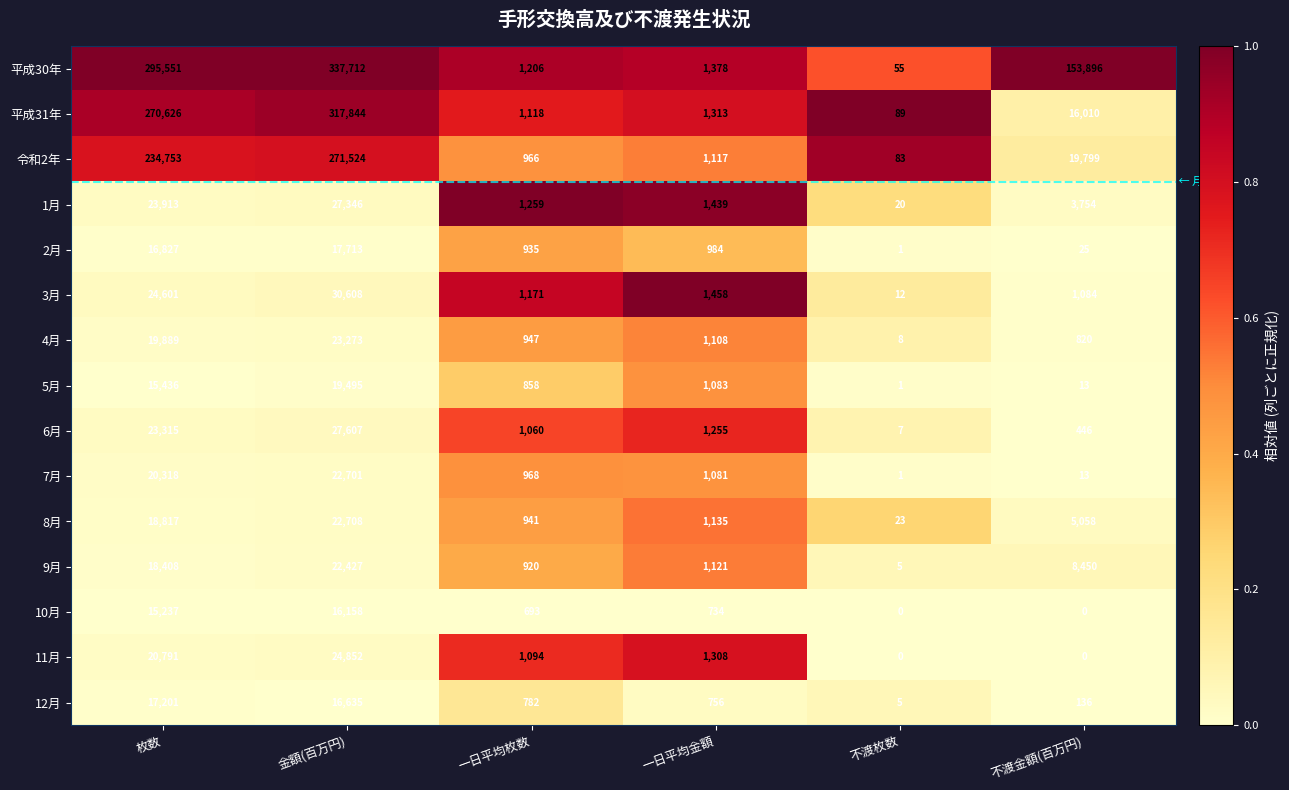

The value of 4月 at 一日平均金額 is 1108. True or false?

True